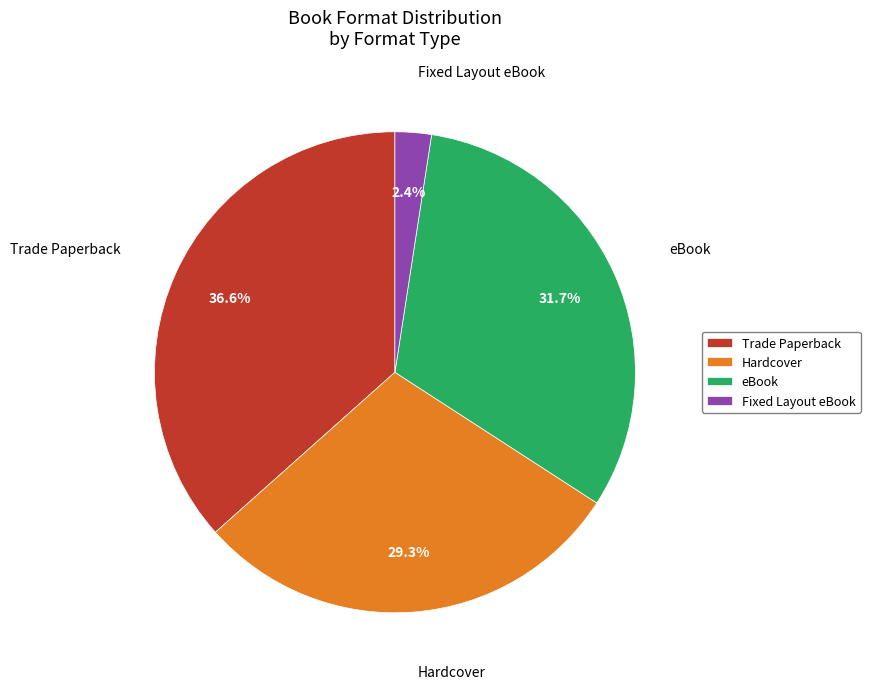

Is there a majority slice in this chart?

No